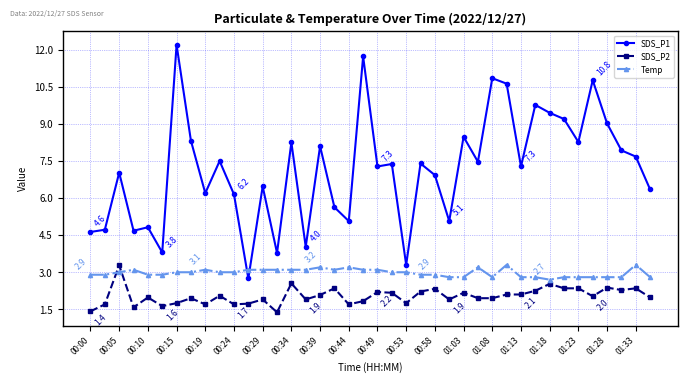

True or false: SDS_P1 has more than 1 interior local peaks.

True